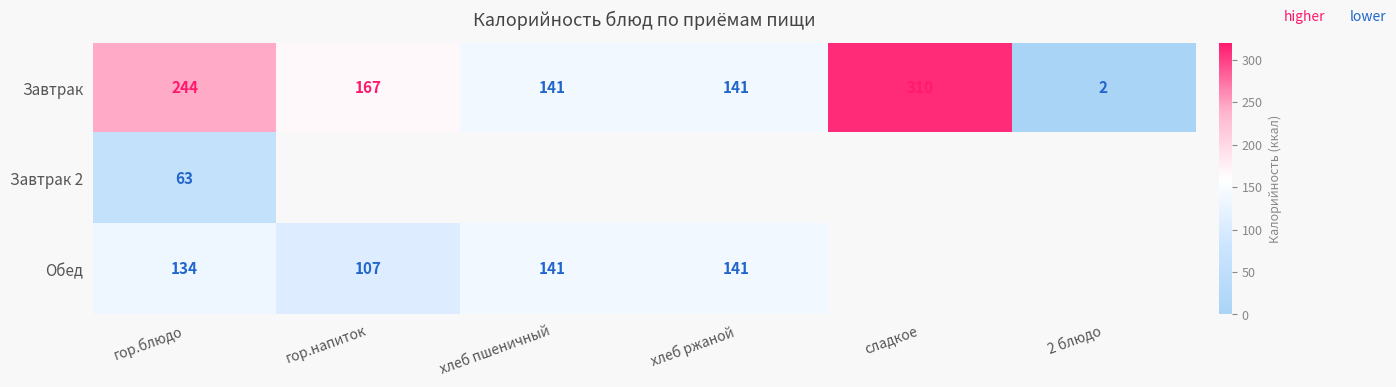

What is the sum of the Обед values at гор.блюдо and гор.напиток?

241